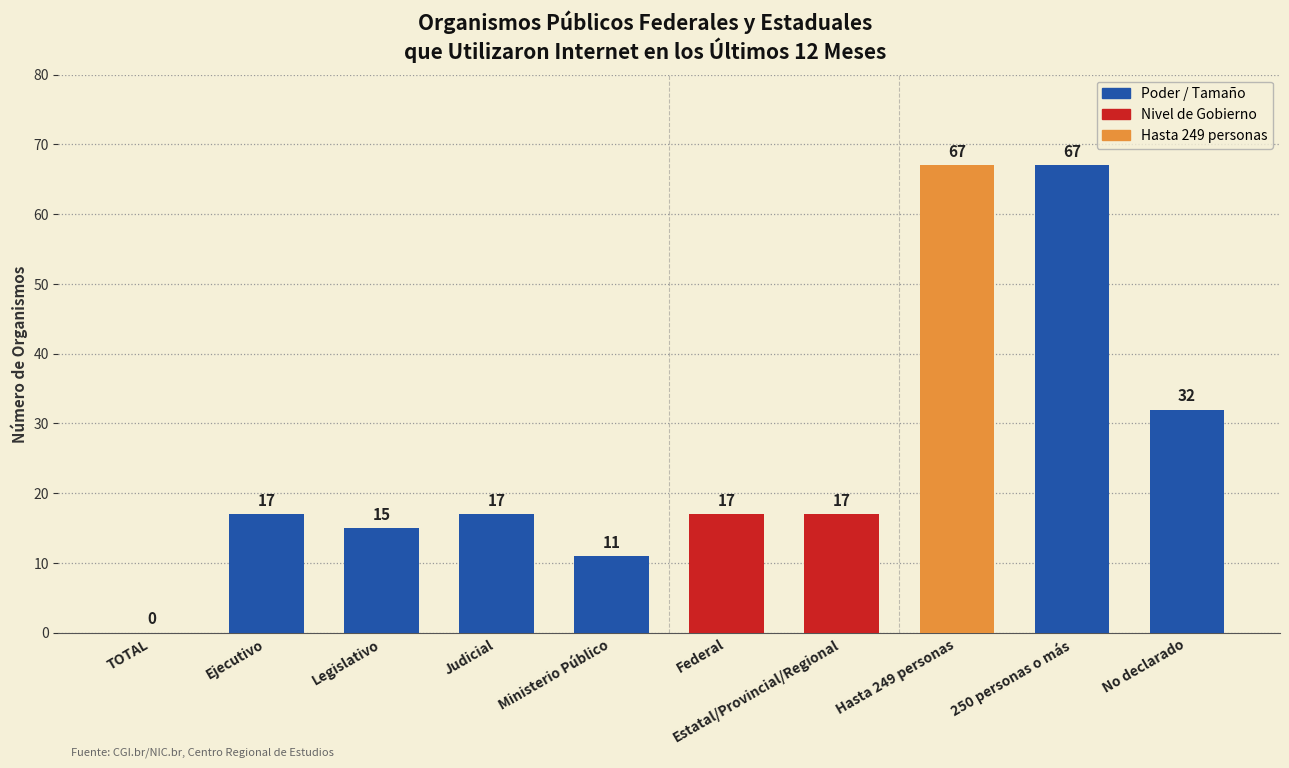

At which label is the value closest to 33?

No declarado